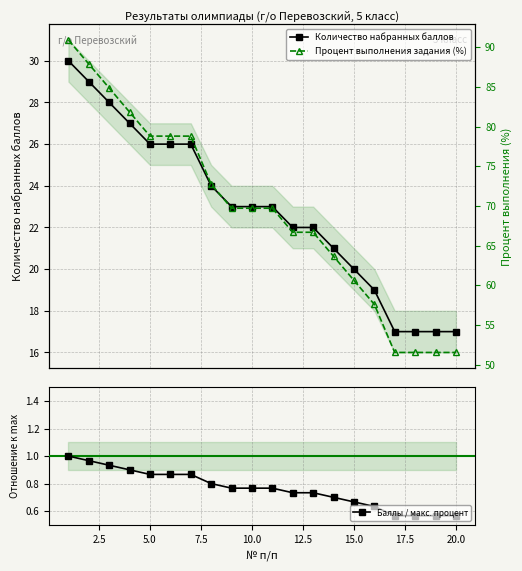

Does the chart display data point markers on the line(s)?

Yes